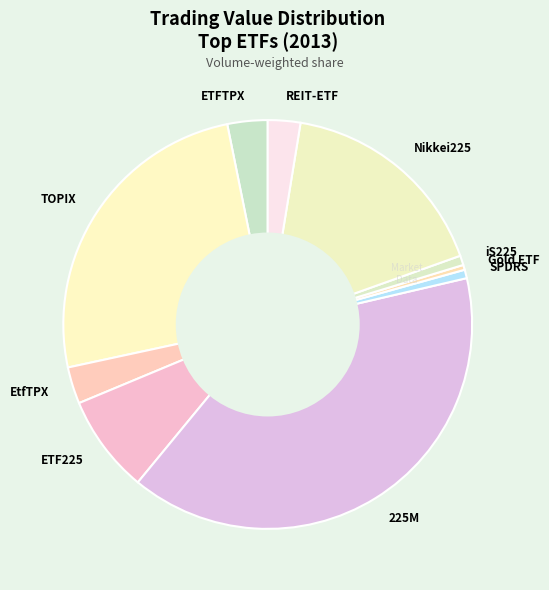

Is there any slice that represents more than half of the pie?

No